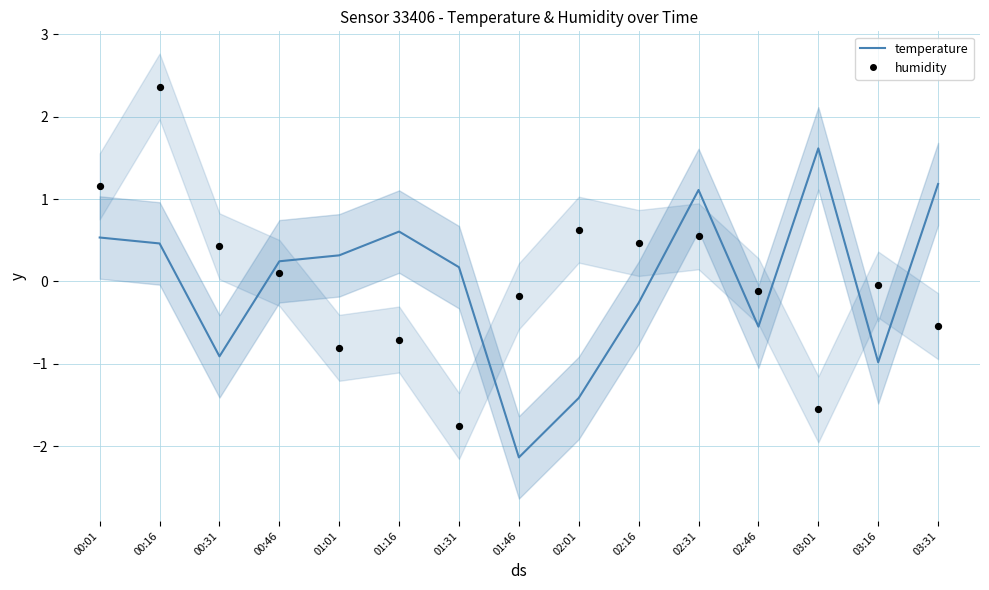

What are all the series names shown in the legend?

temperature, humidity